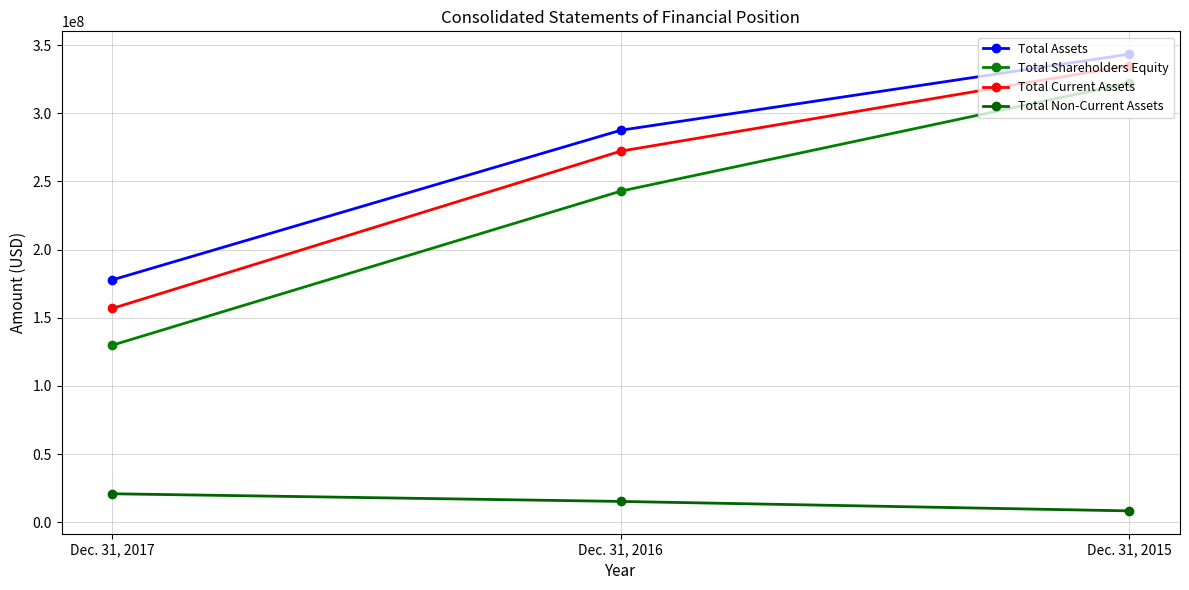

The Total Shareholders Equity series shows 88162769 at Dec. 31, 2016. True or false?

False